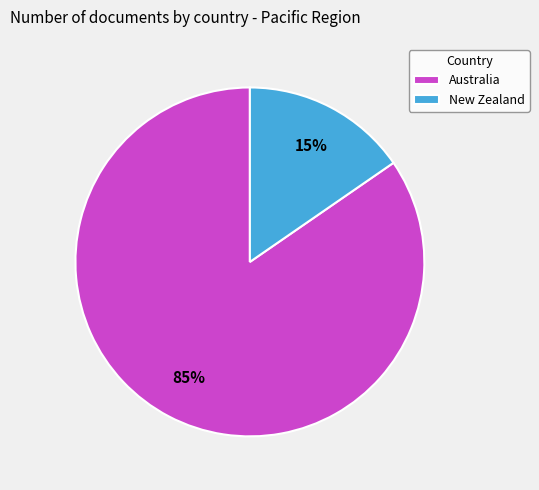

Count the number of slices in the pie.

2